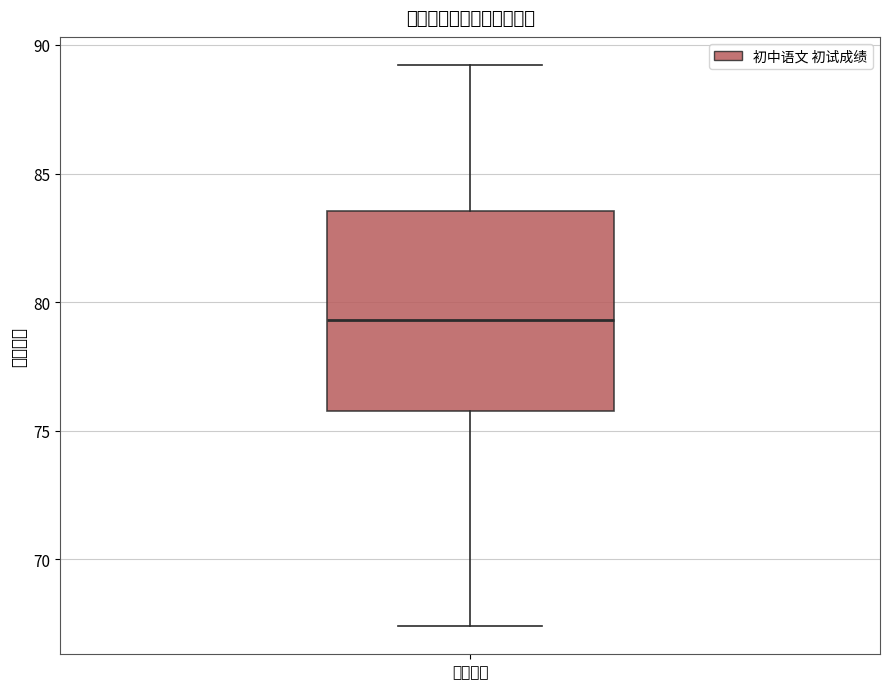

Transcribe this box plot: give where the median line is, the range the box spans, and where the two whiskers end, as read against the y-axis. The values are not printed on the chart, so give them approximately, as read against the axis.

median 79.5, box 76.0 to 83.5, whiskers 67.5 to 89.0